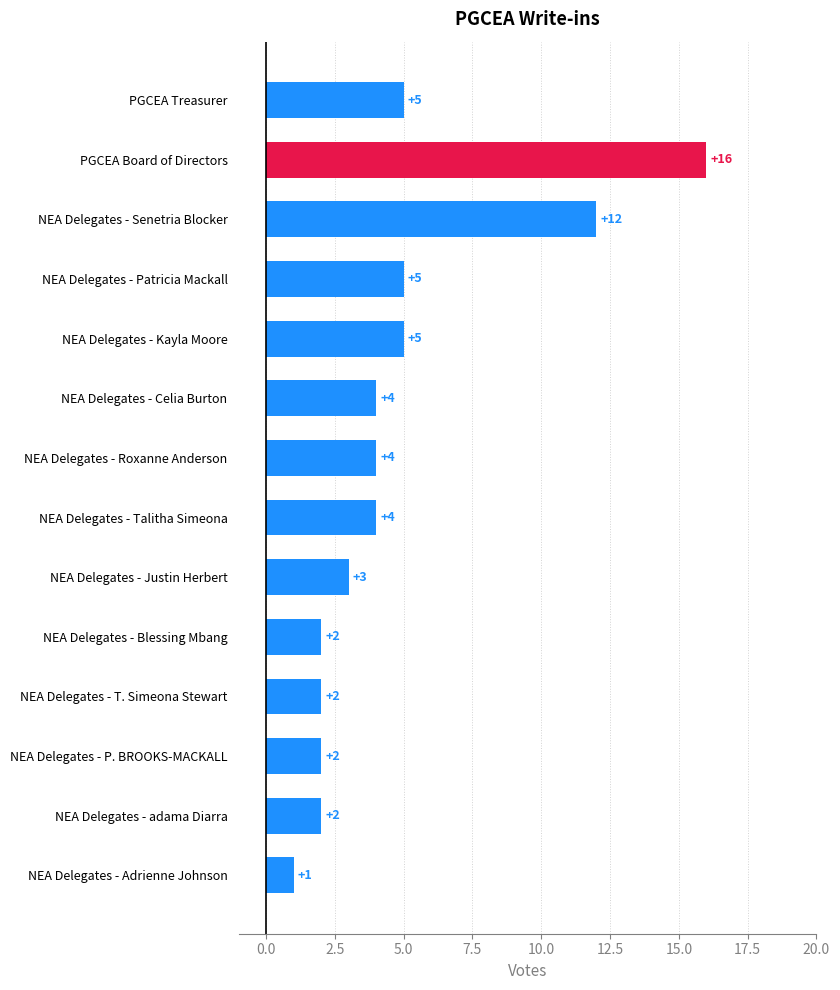

Which has a higher value, NEA Delegates - Senetria Blocker or PGCEA Treasurer?

NEA Delegates - Senetria Blocker